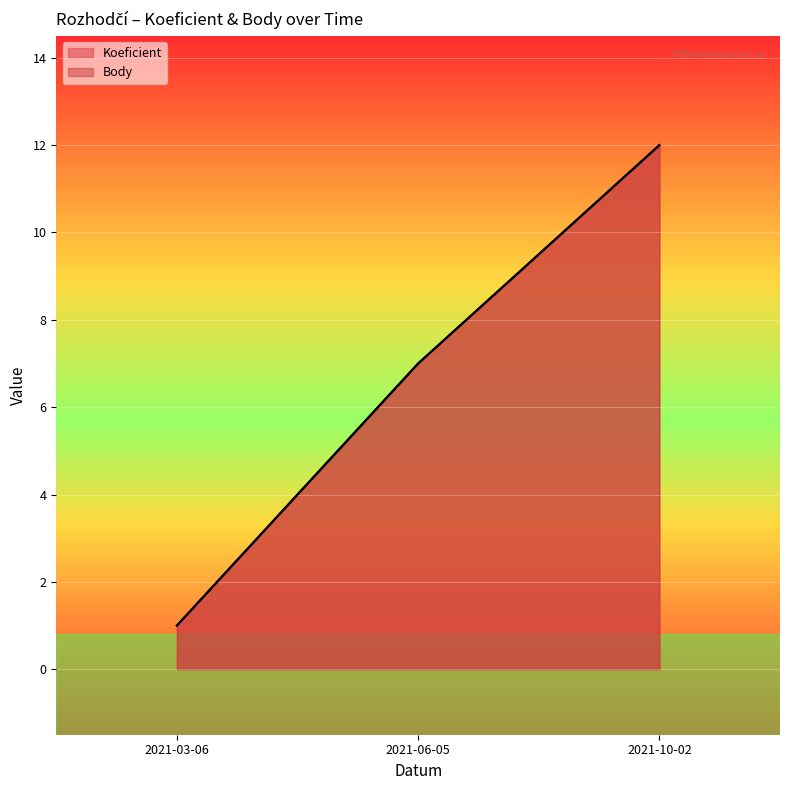

What are all the series names shown in the legend?

Koeficient, Body